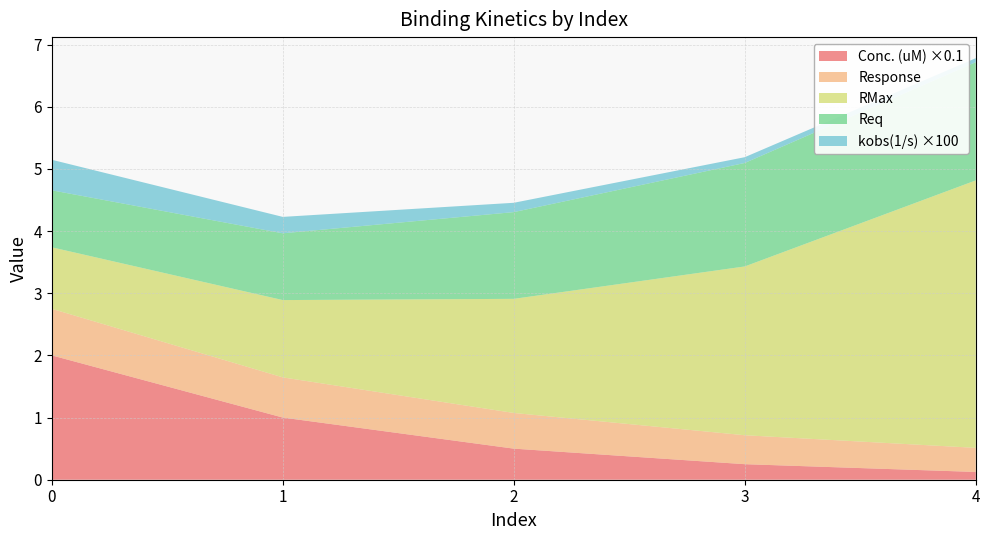

True or false: Conc. (uM) ×0.1 has a value of 0.2 at 3.

True